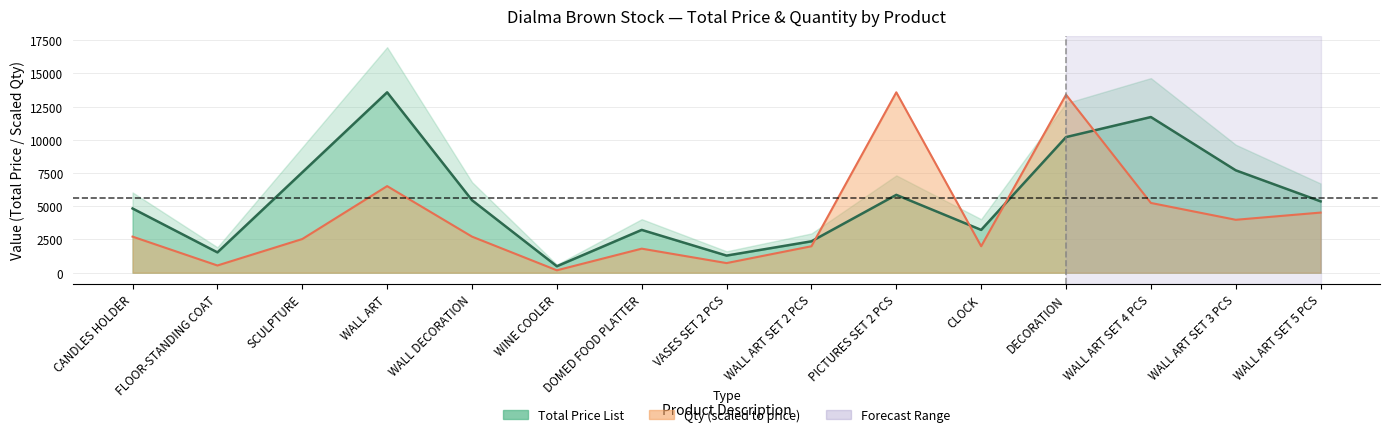

The value of qty at DOMED FOOD PLATTER is 479.6. True or false?

False